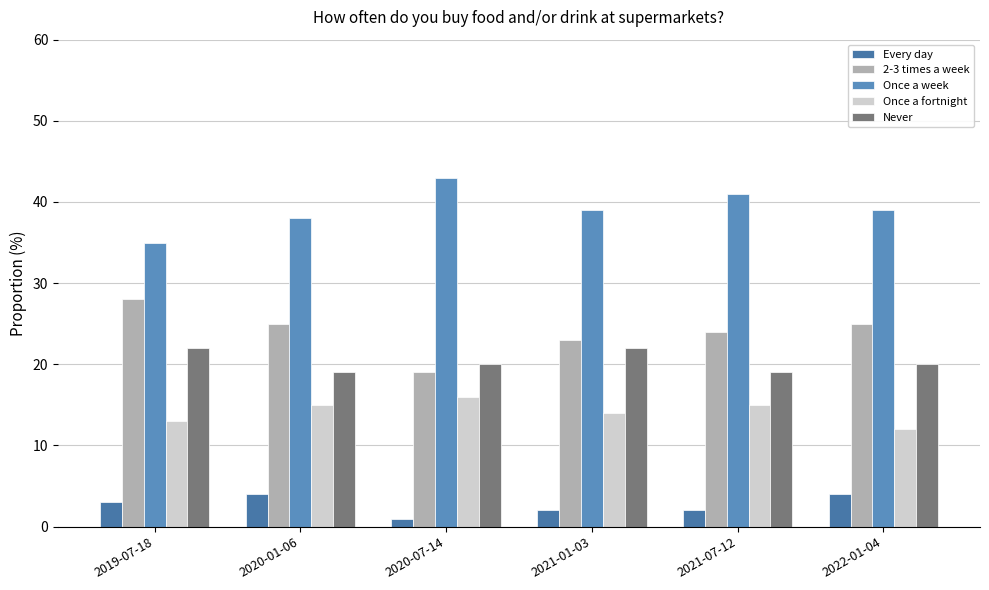

What is the greatest value displayed?

43.0